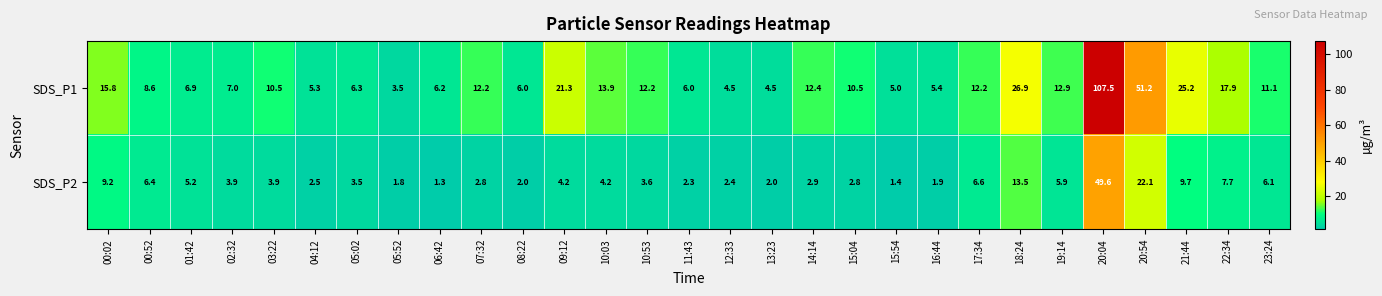

What is the sum of all SDS_P1 values?

448.9